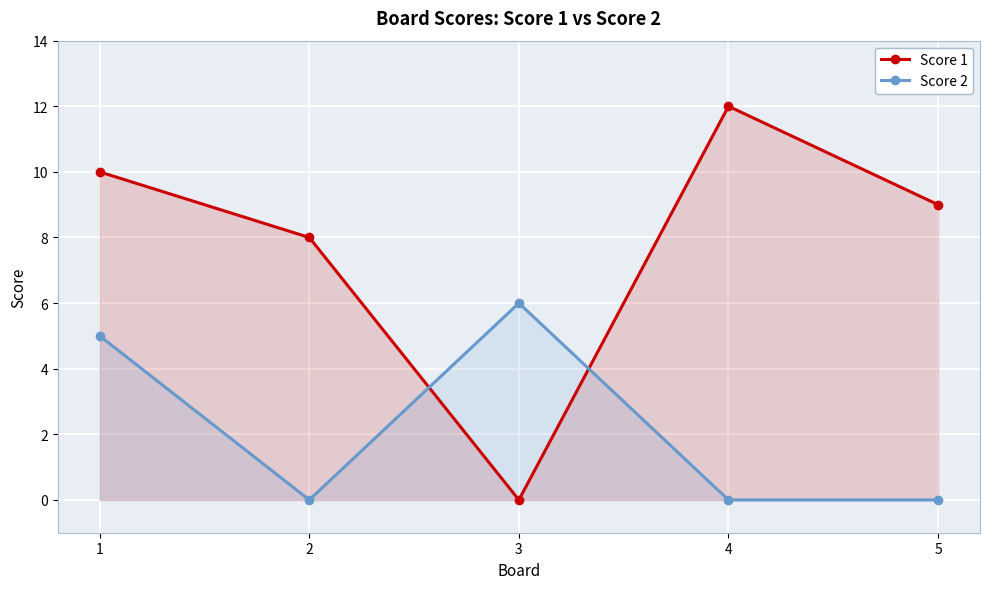

Reading right to left, list all the values displayed in this chart.

Score 1: 9	12	0	8	10
Score 2: 0	0	6	0	5